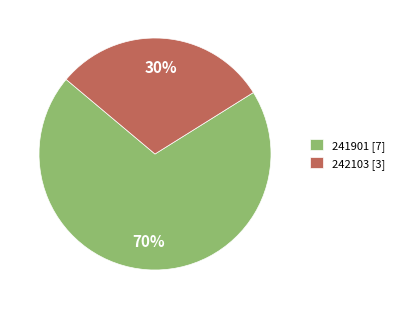

What percentage is the 241901 slice, to the nearest percent?

70%